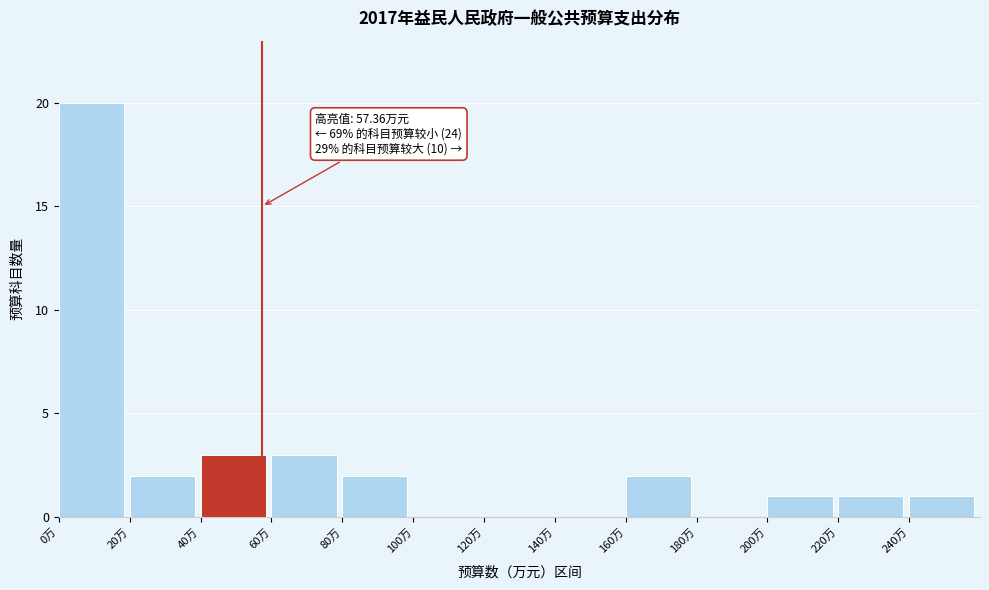

Which range on the x-axis has the tallest bar?

0 to 20